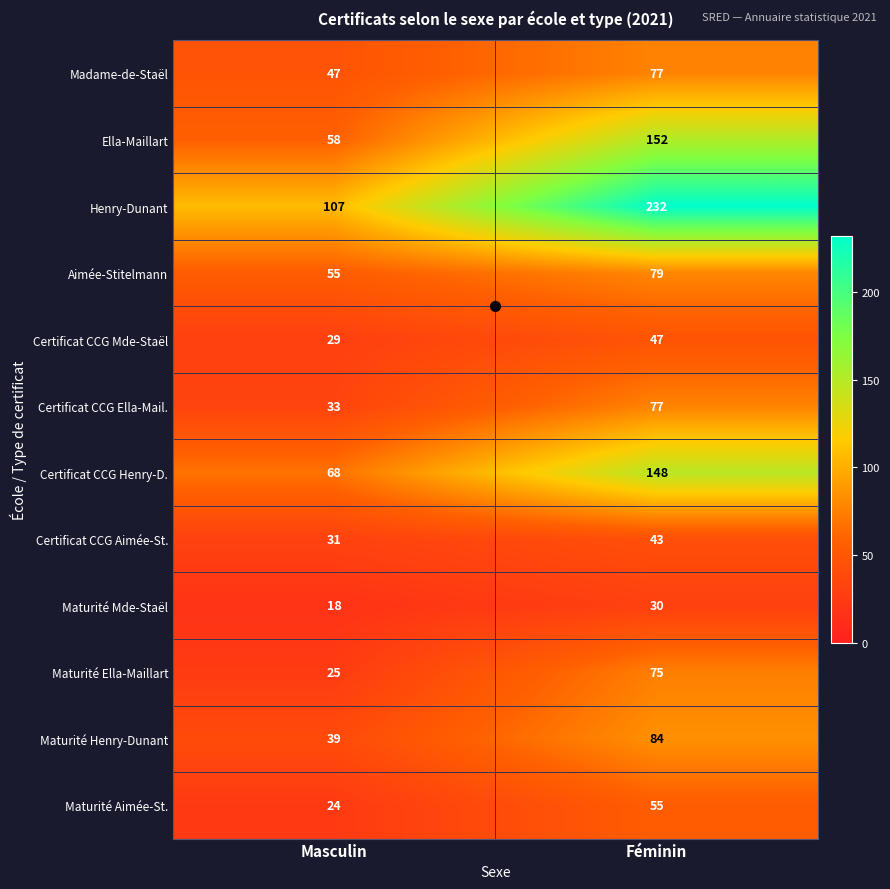

What is the difference between the Madame-de-Staël values at Masculin and Féminin?

30